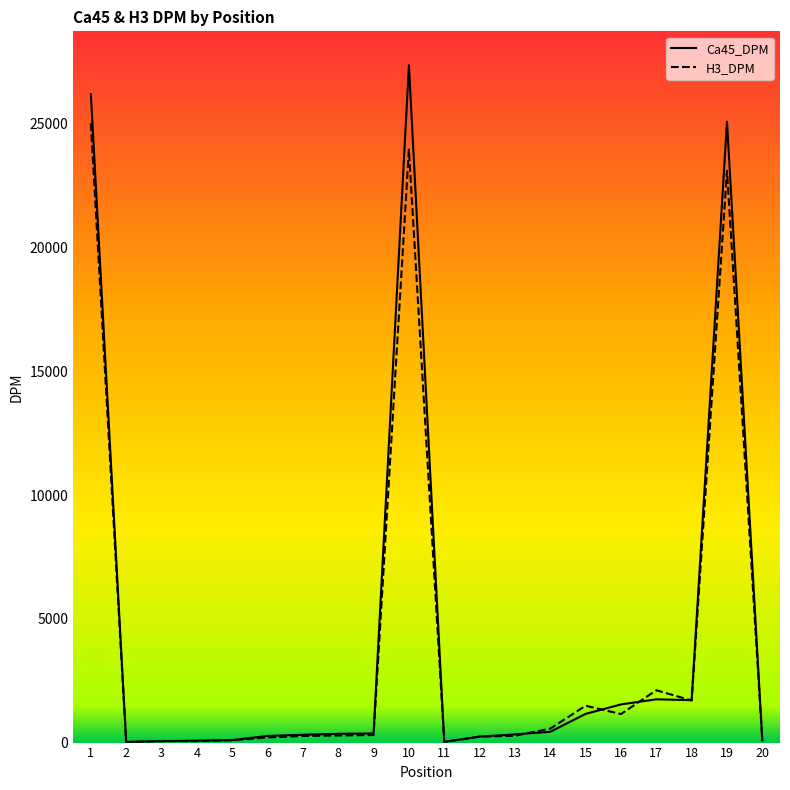

At which label does Ca45_DPM first exceed 354?

1